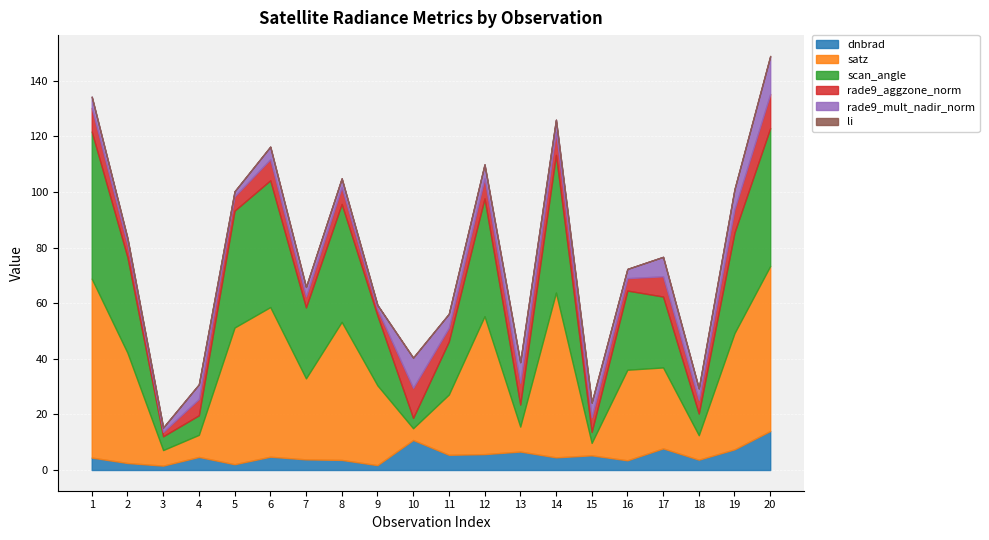

Rank the categories by scan_angle value from lowest to highest.

10, 15, 3, 4, 18, 13, 11, 9, 17, 7, 16, 2, 19, 5, 12, 8, 6, 14, 20, 1